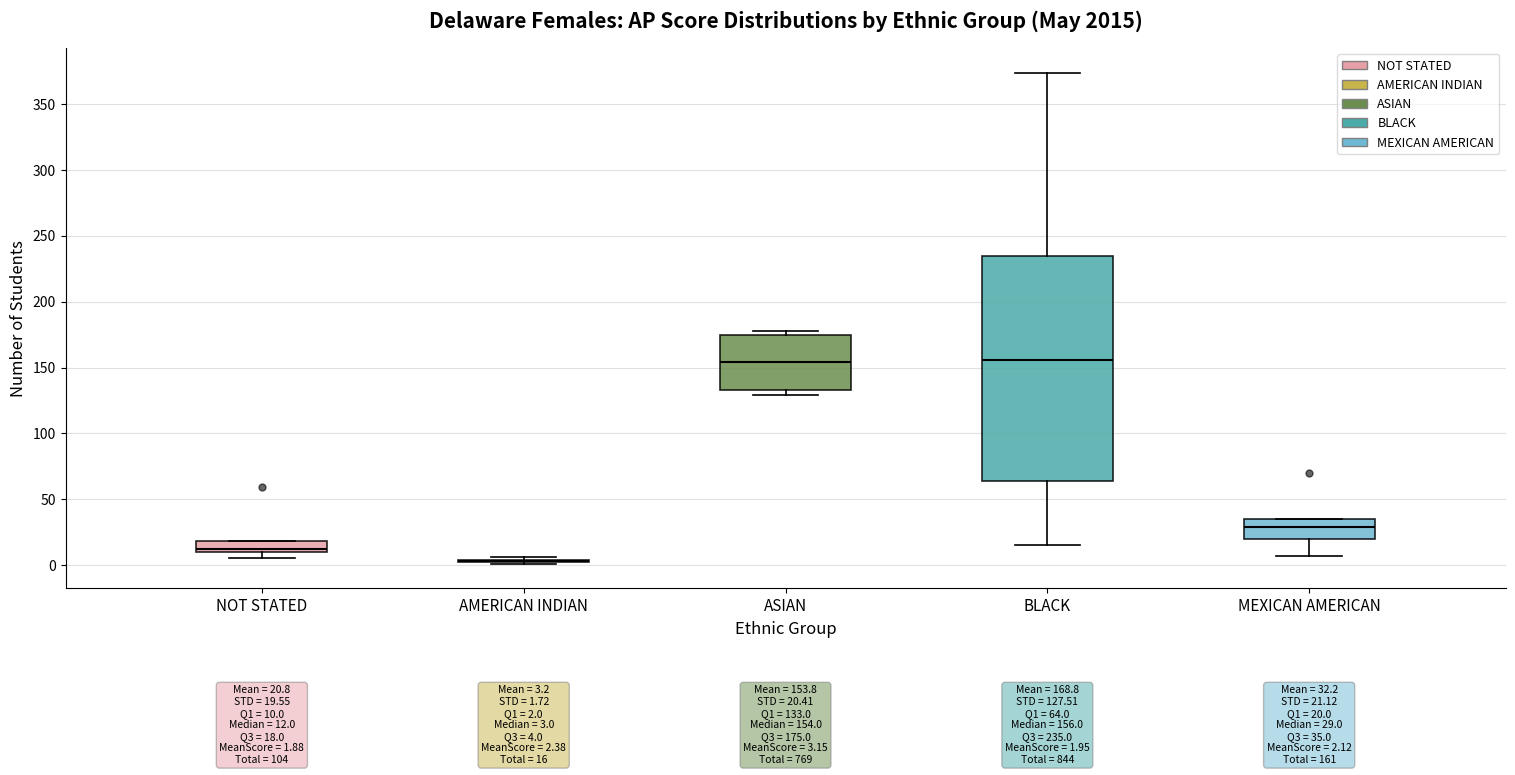

Which box is the tallest, from its lower edge to its upper edge?

BLACK